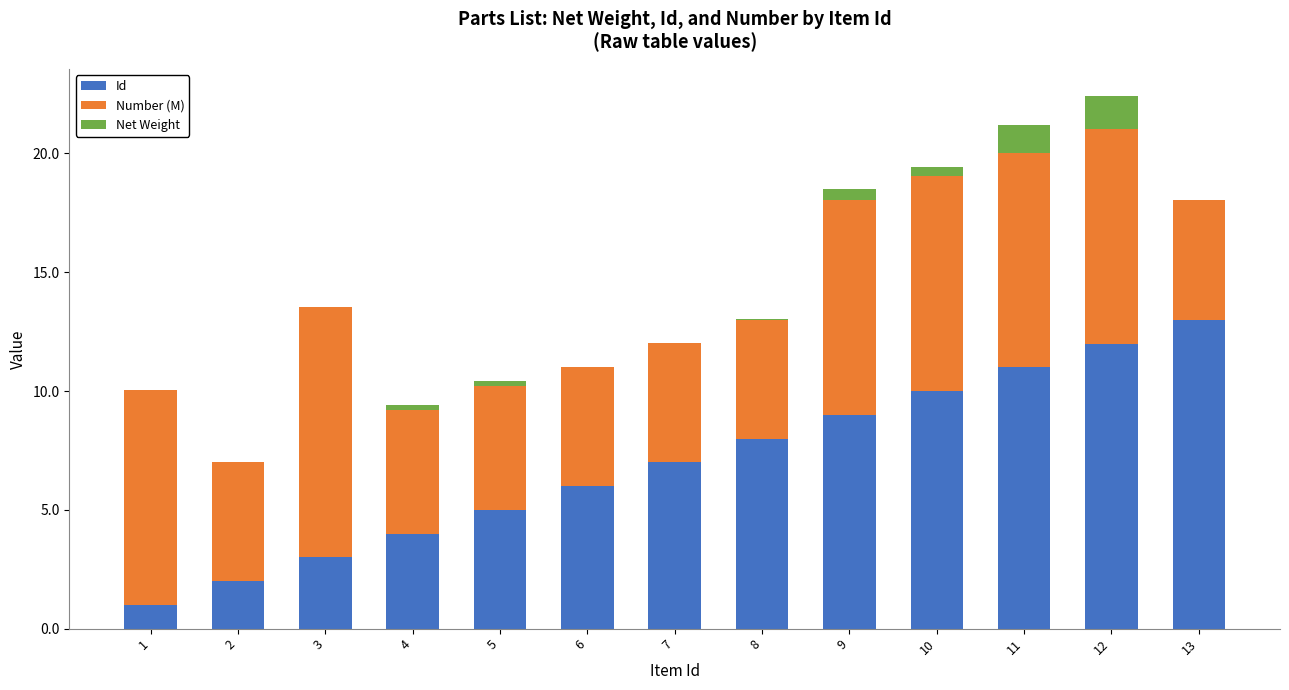

The value of Id at 12 is 12.0. True or false?

True